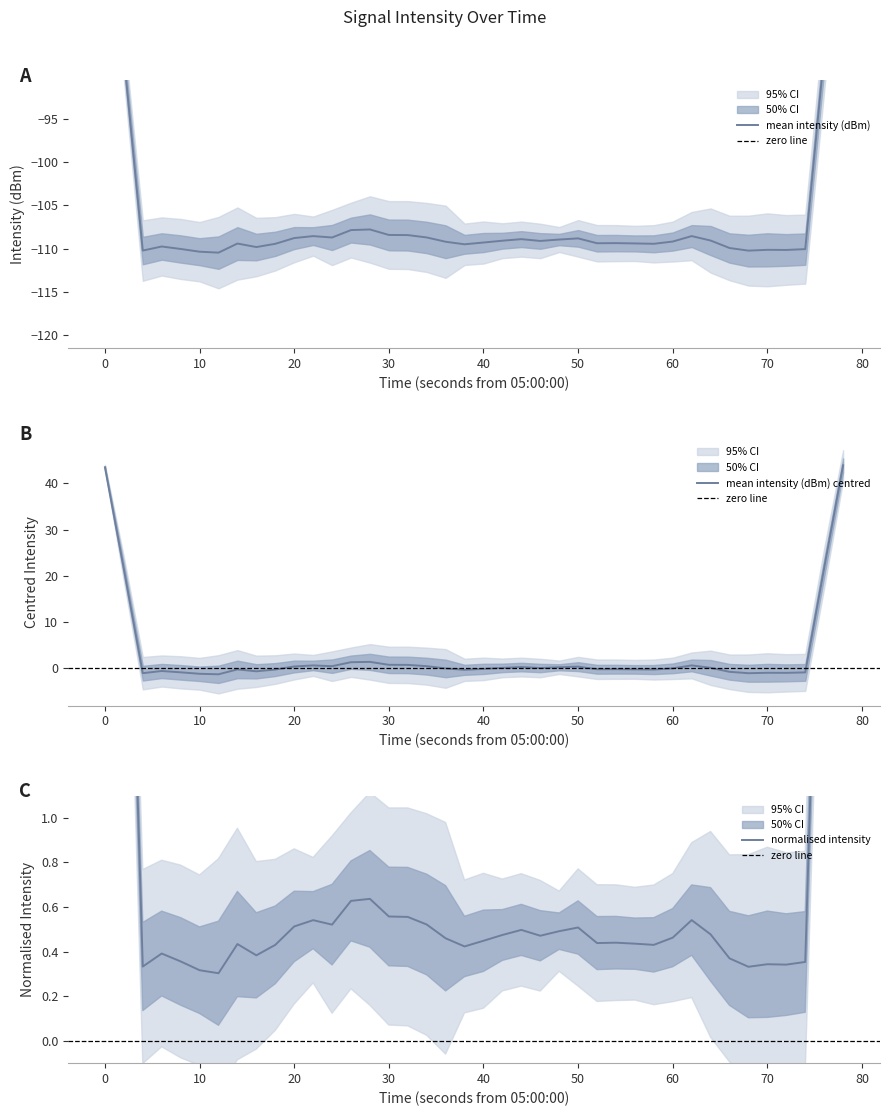

What is the lowest value of the mean intensity (dBm) centred series?

-1.3